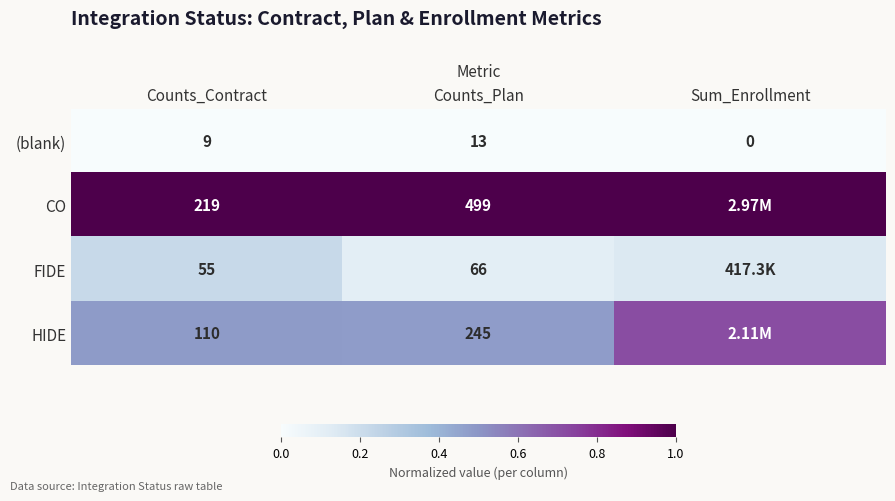

Rank the series at Counts_Contract from highest to lowest value.

CO, HIDE, FIDE, (blank)